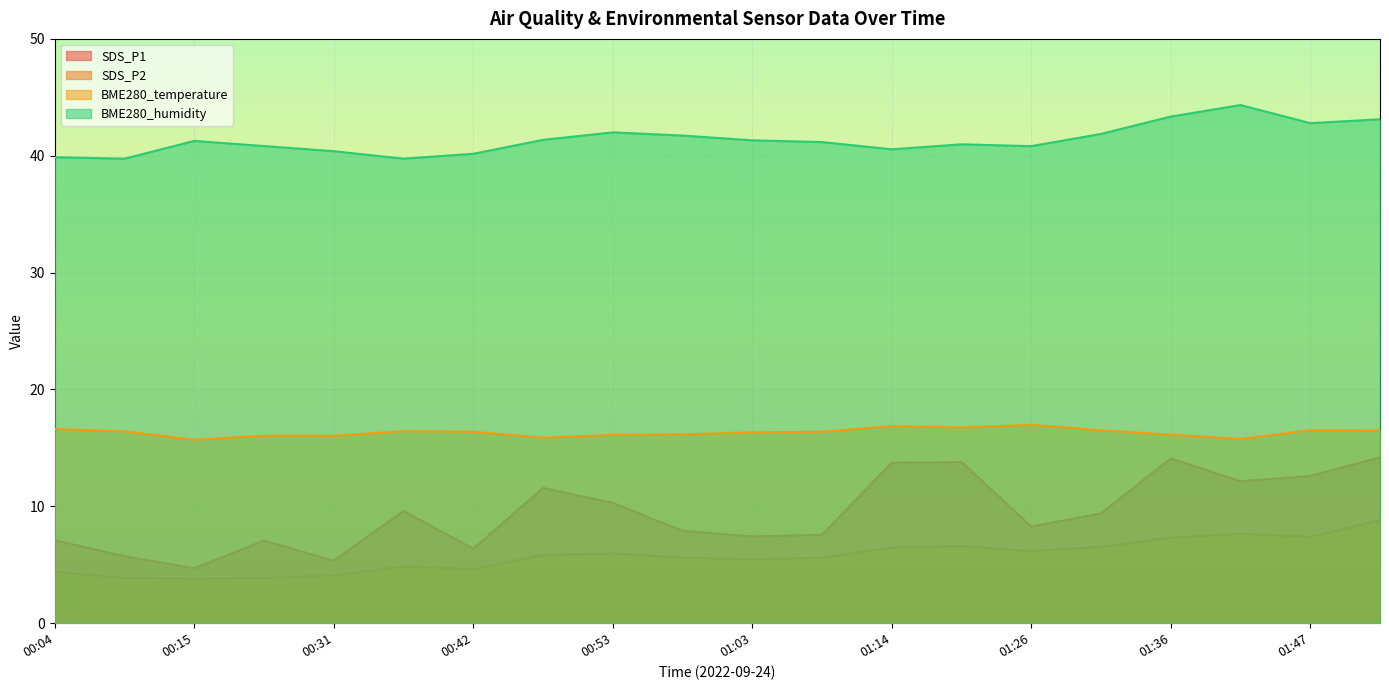

Read the BME280_temperature value at 01:36.

16.1